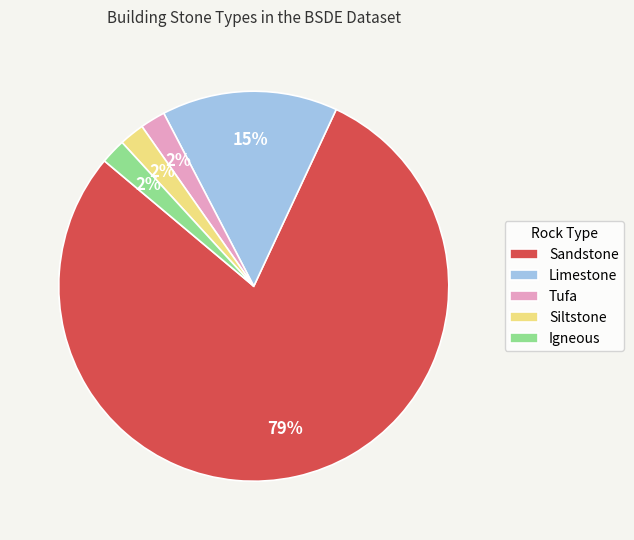

What percentage is the Siltstone slice, to the nearest percent?

2%